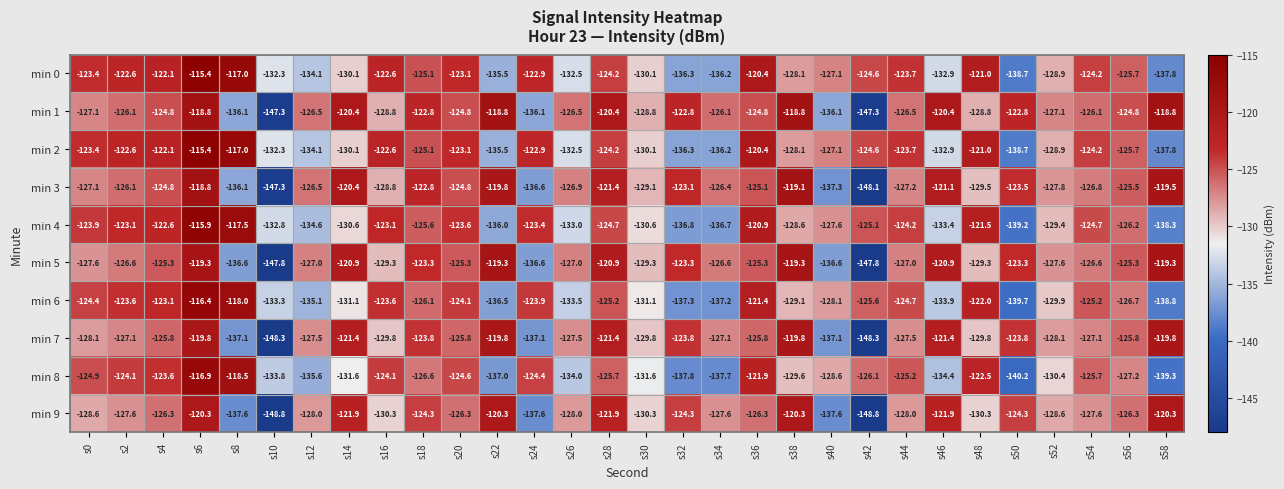

Which series has the widest spread of values?

min 3